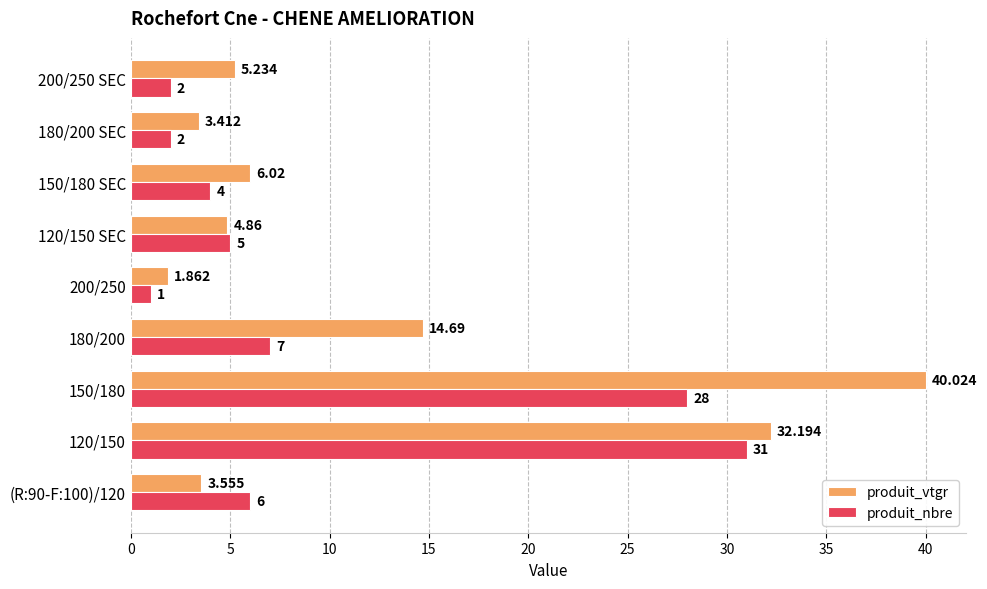

Is the value of produit_nbre at 150/180 SEC greater than the value of produit_vtgr at 120/150 SEC?

No